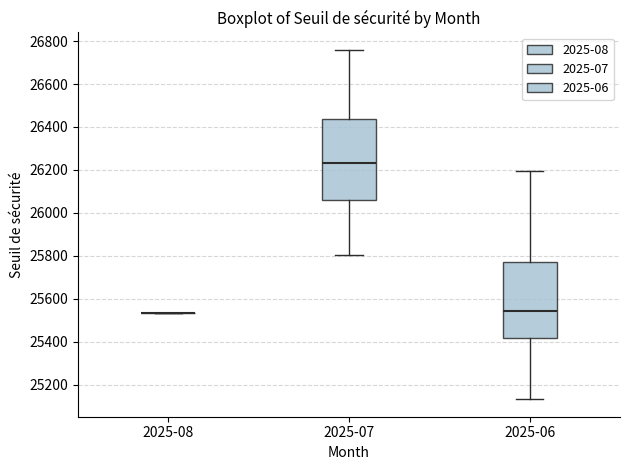

Reading left to right, read every box against the y-axis: the position of its median line, the range the box covers, and the ends of its whiskers. The values are not printed on the chart, so give them approximately, as read against the axis.

2025-08: box collapsed to a line at 25540, whiskers 25540 to 25540
2025-07: median 26240, box 26060 to 26440, whiskers 25800 to 26760
2025-06: median 25540, box 25420 to 25760, whiskers 25140 to 26200